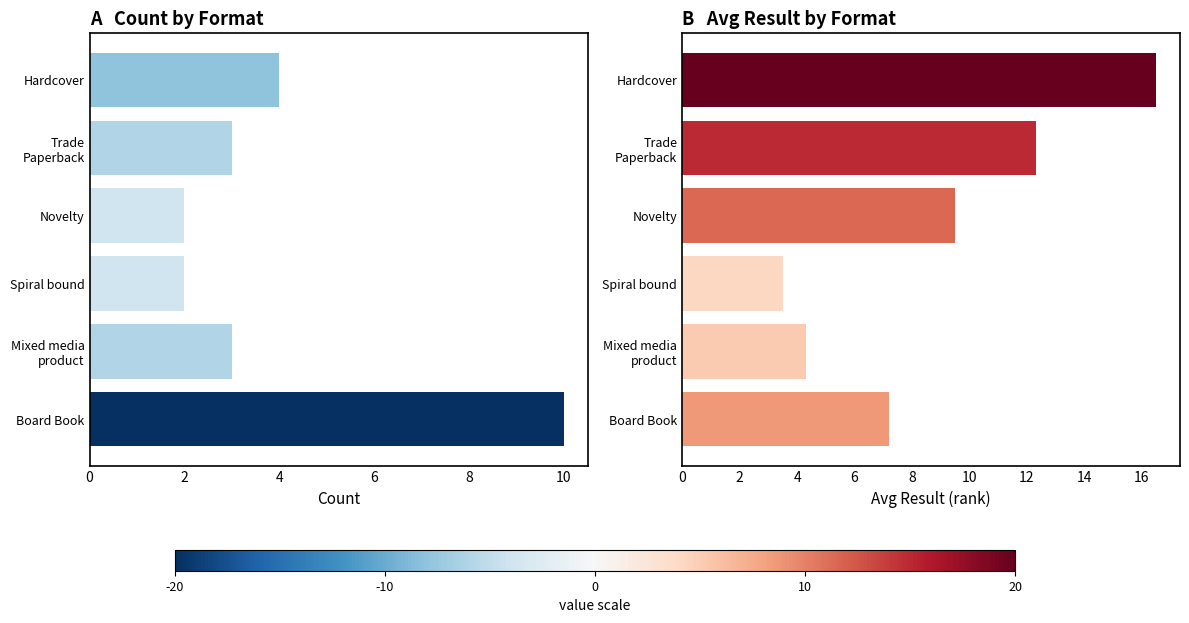

What is the total value across all series at 2?

7.3